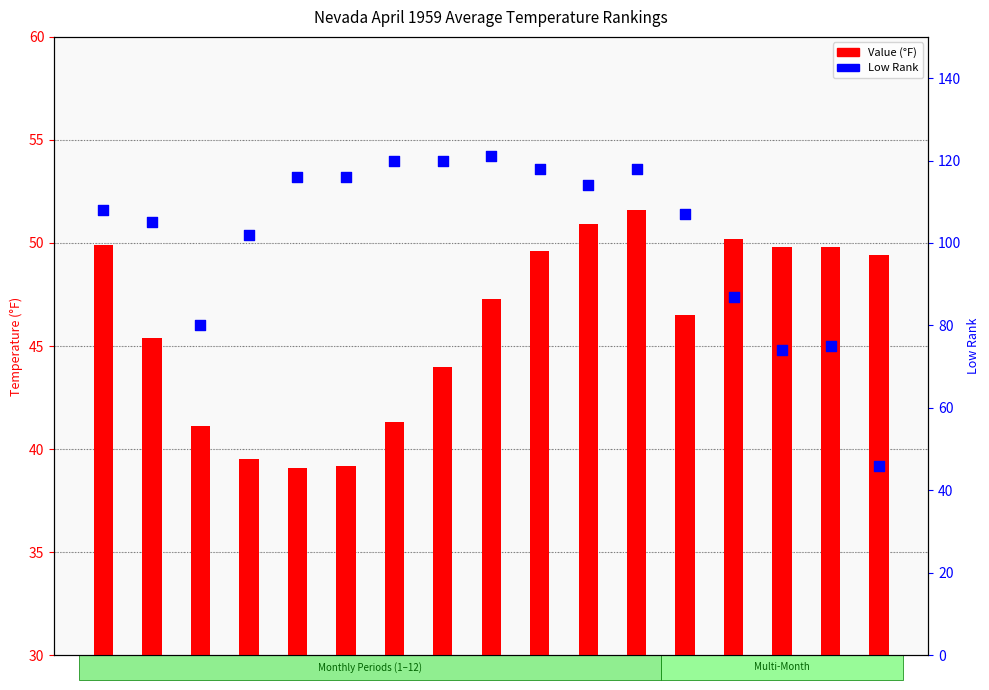

At which category is the sum across all series the highest?

12